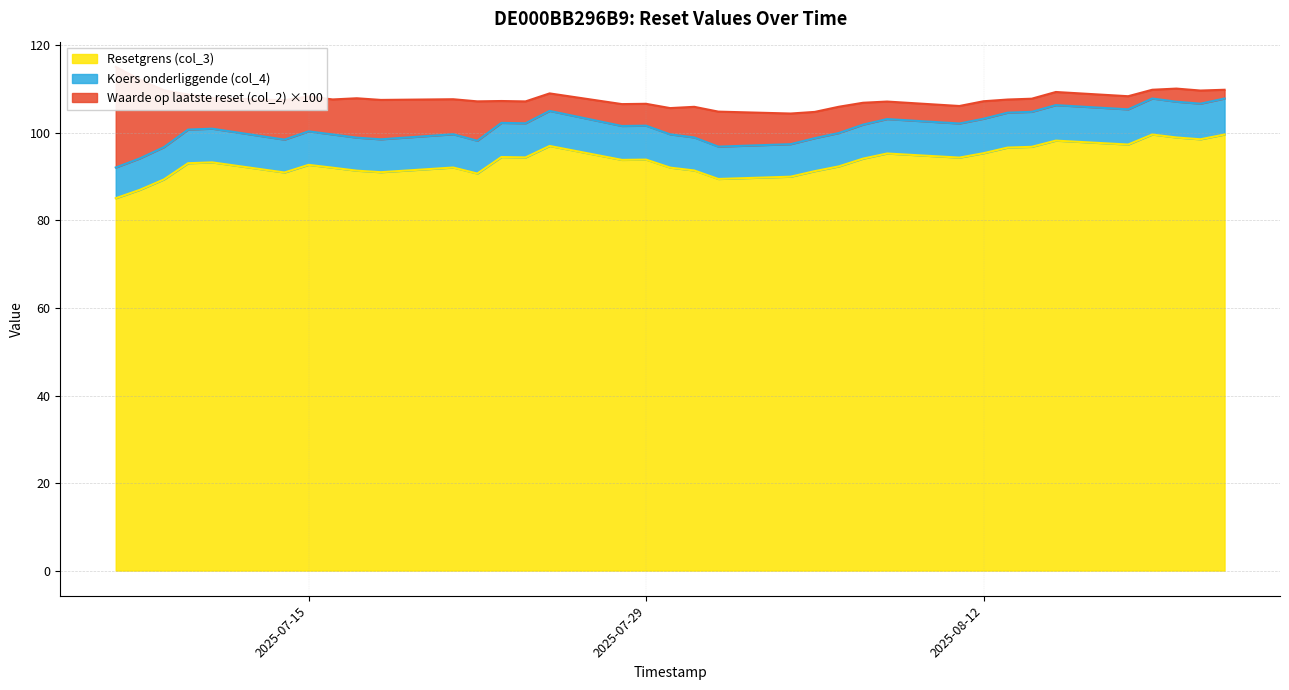

At which category does the chart reach its minimum across all series?

2025-07-07